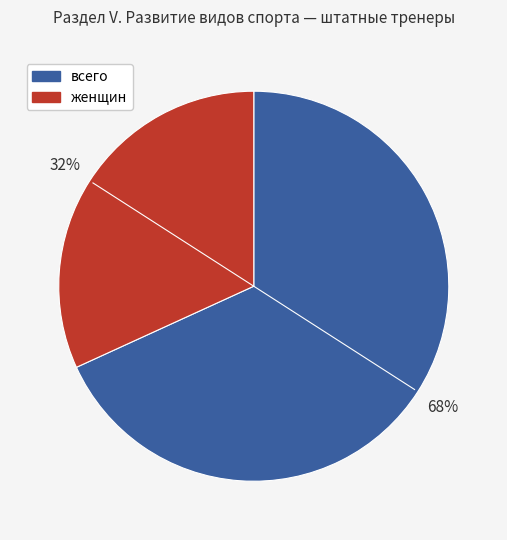

Combined, do женщин and всего account for over 50%?

Yes